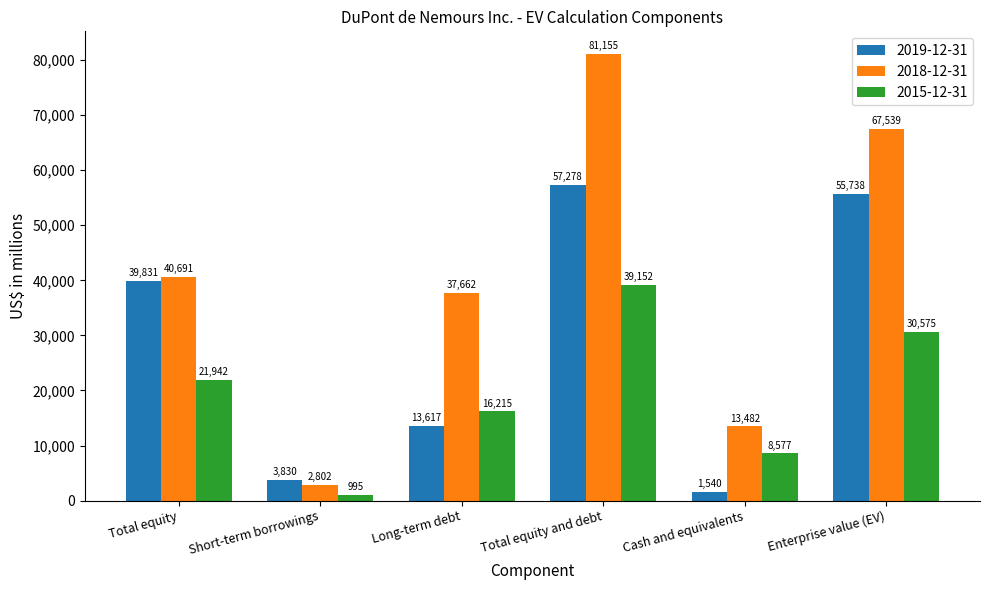

How many bars are there in each group?

3